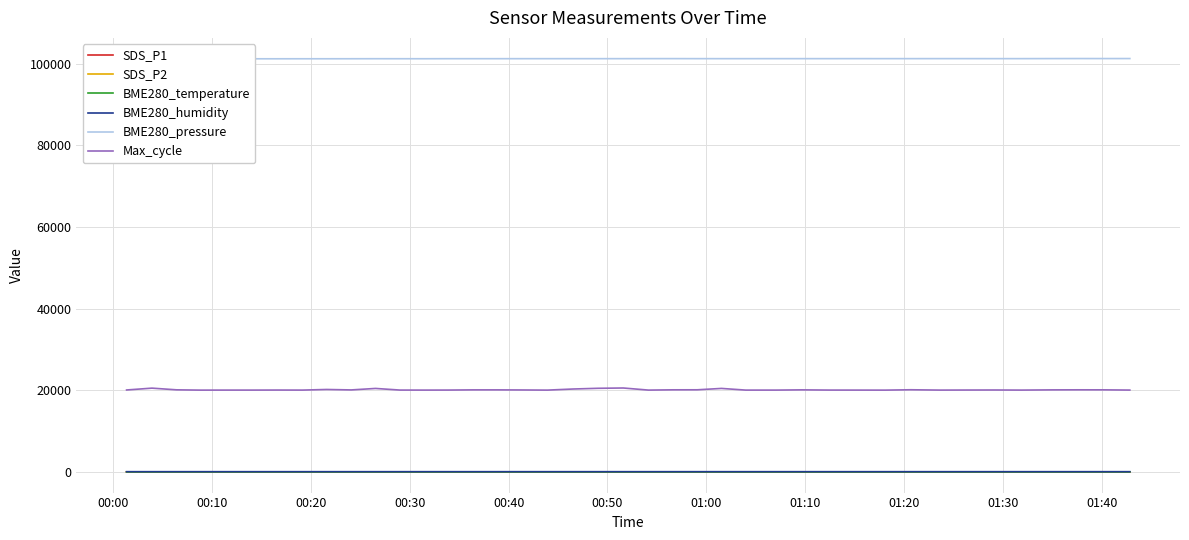

True or false: Max_cycle and BME280_pressure intersect in this chart.

False